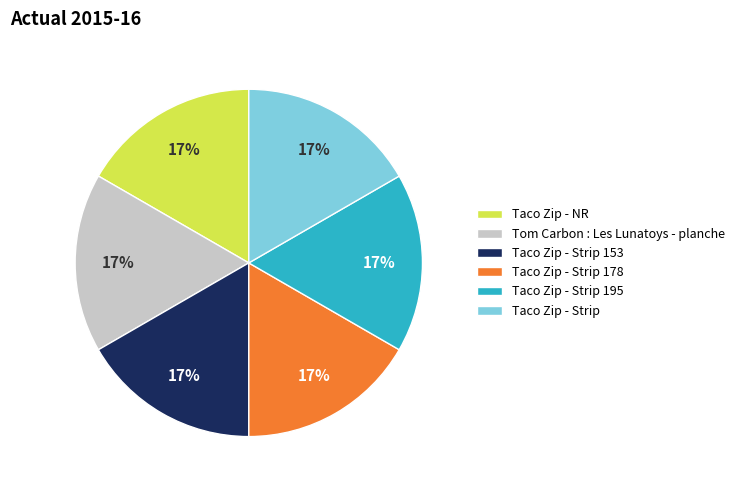

To the nearest percent, what portion does Taco Zip - Strip 153 represent?

17%